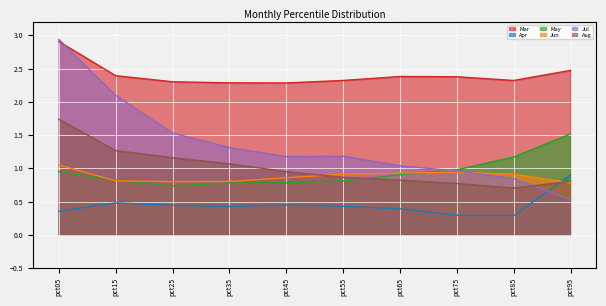

Where is the first local minimum for May?

pct25